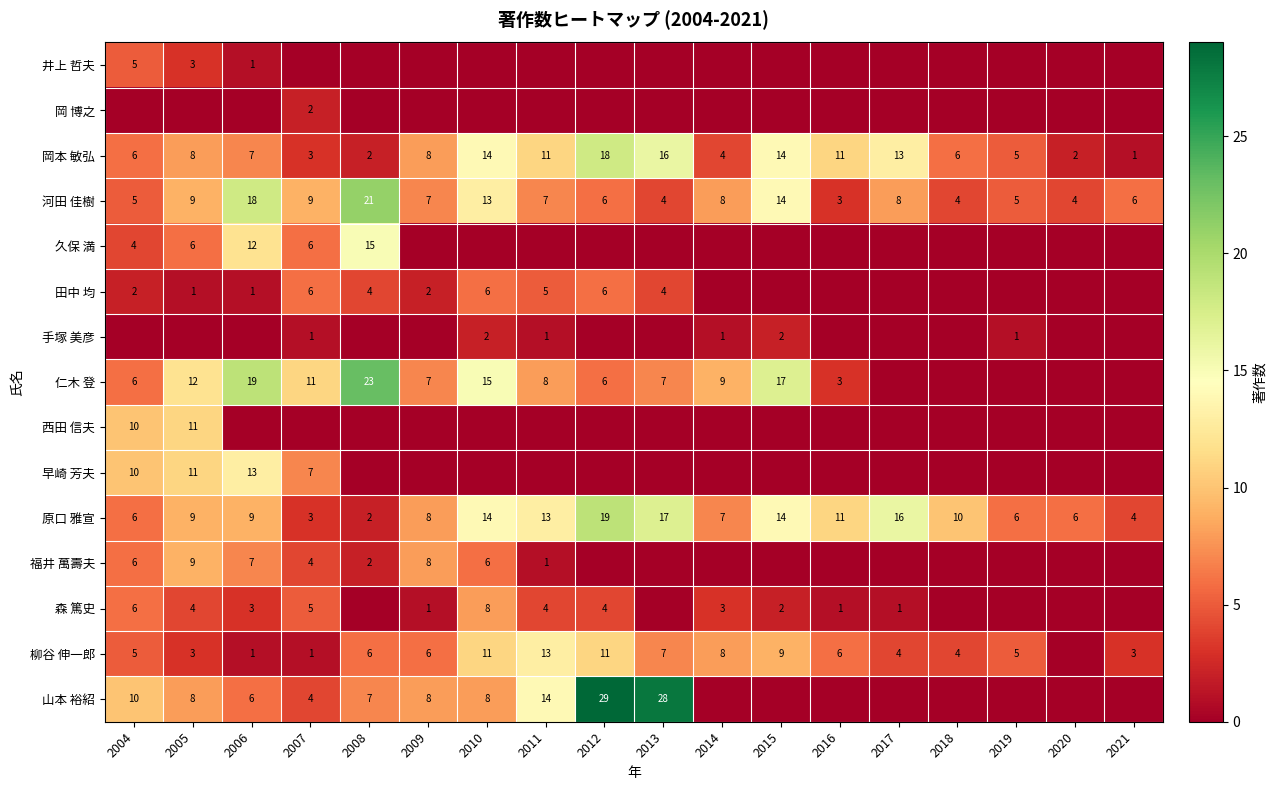

Which has a higher value, 2018 or 2012?

2018